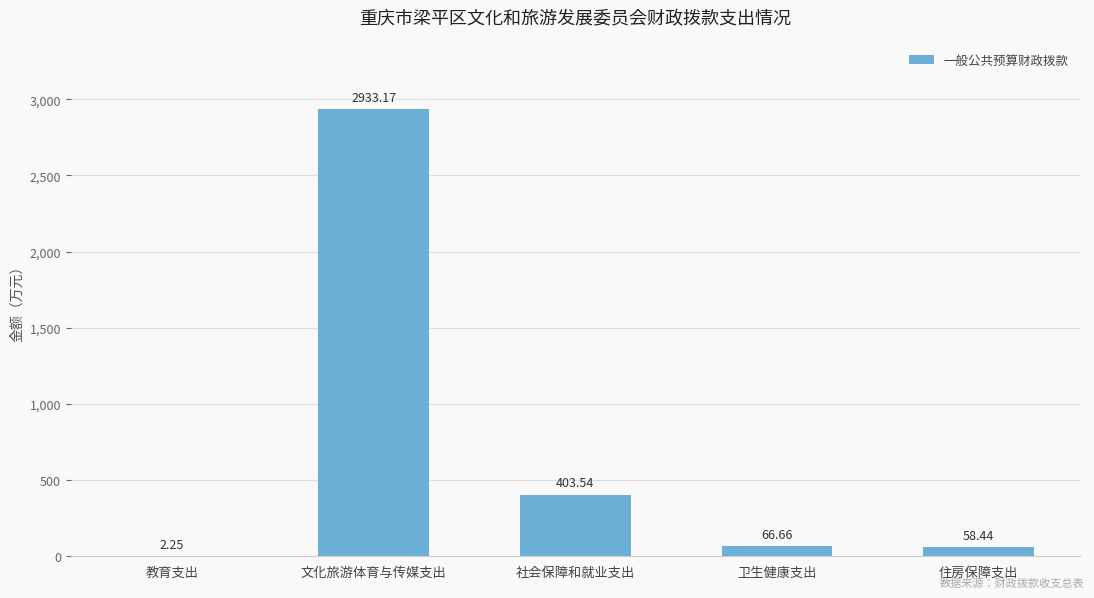

Are the bars horizontal?

No